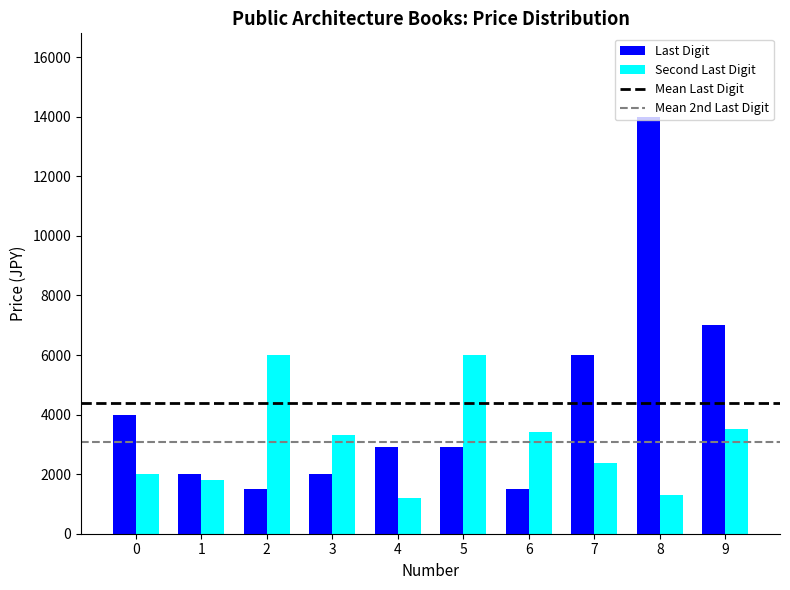

What is the difference between the highest and lowest values at 0?

2000